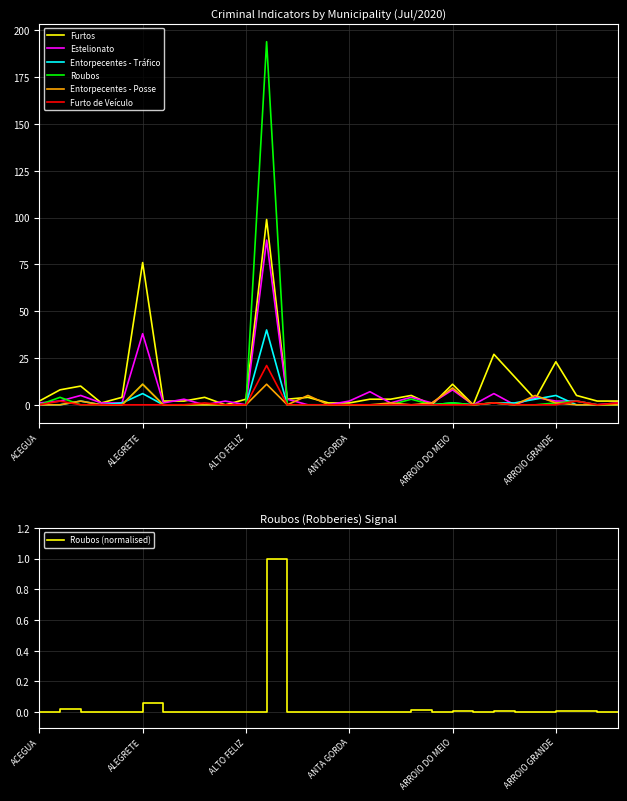

Which series changed the most between ACEGUA and ALEGRETE?

Furtos